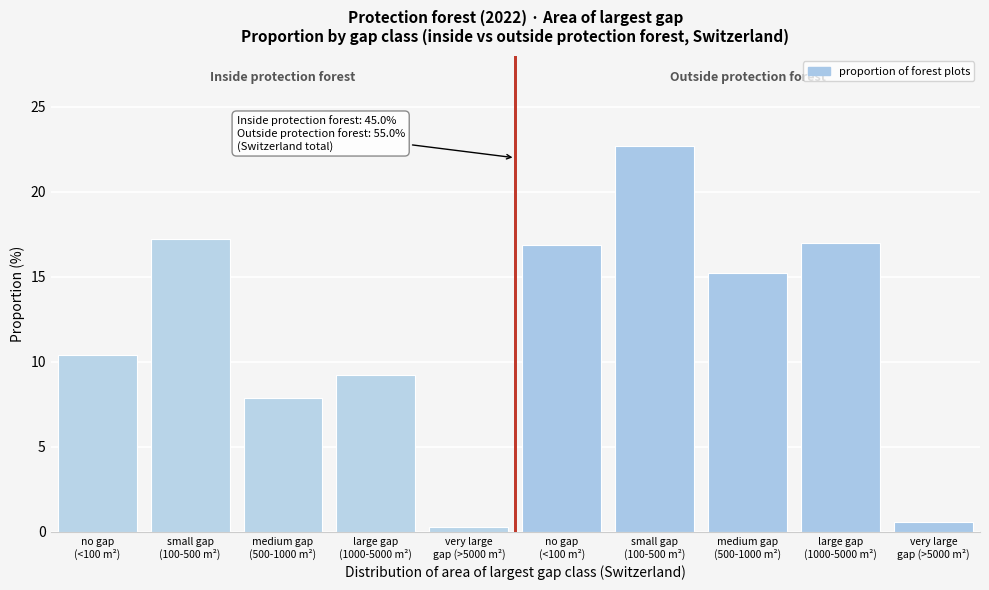

Does the chart contain any negative values?

No